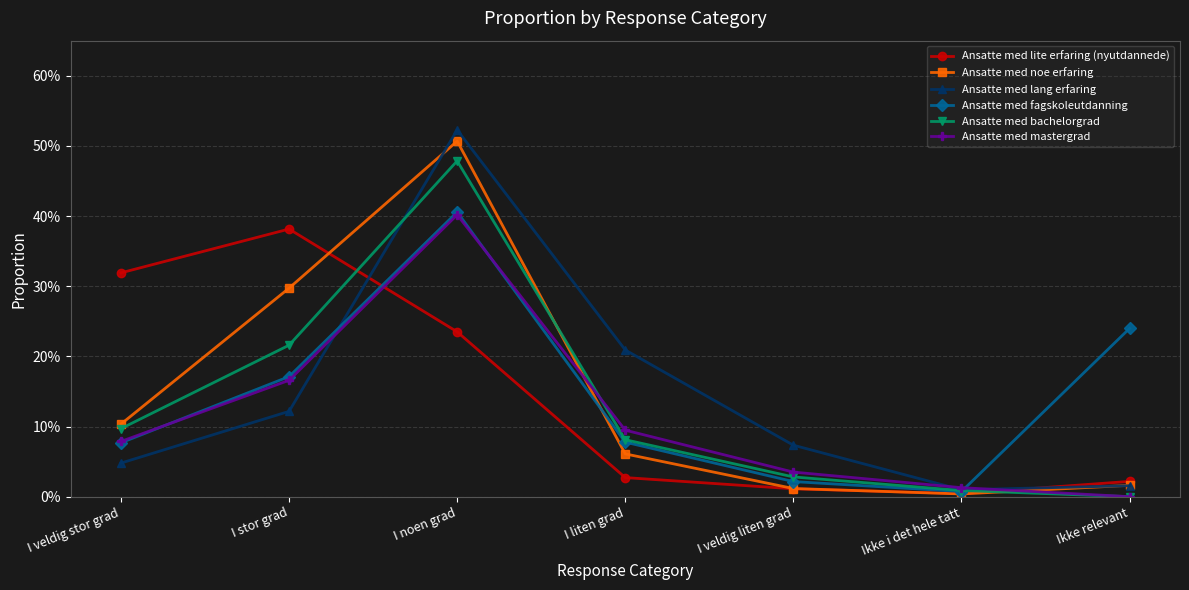

What is the value of the Ansatte med mastergrad point at the 2nd from the left?

0.2